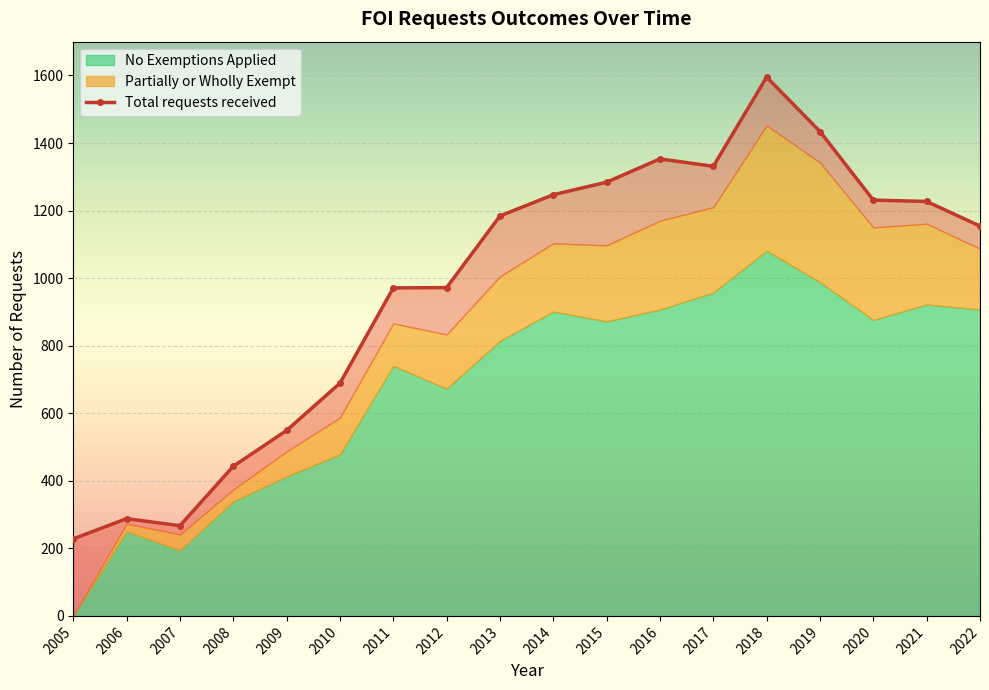

What is the value of the 8th point from the left?

972